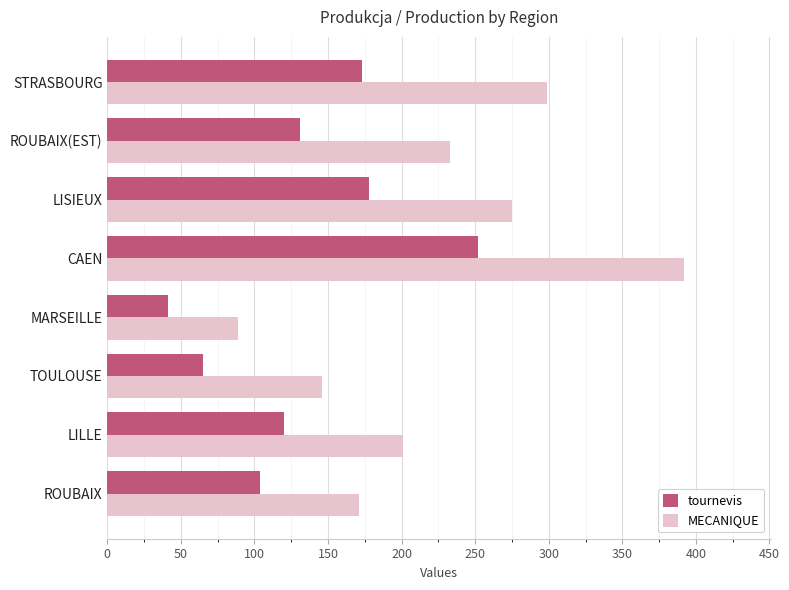

What are all the series names shown in the legend?

tournevis, MECANIQUE